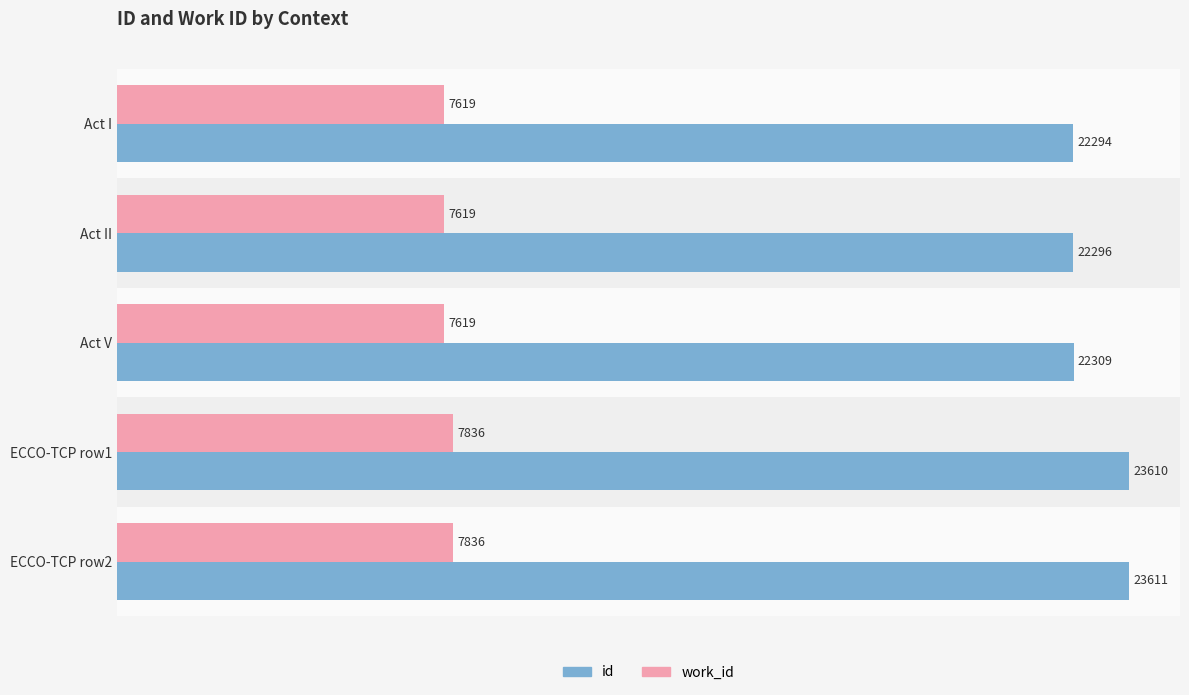

Rank the categories by id value from lowest to highest.

Act I, Act II, Act V, ECCO-TCP row1, ECCO-TCP row2